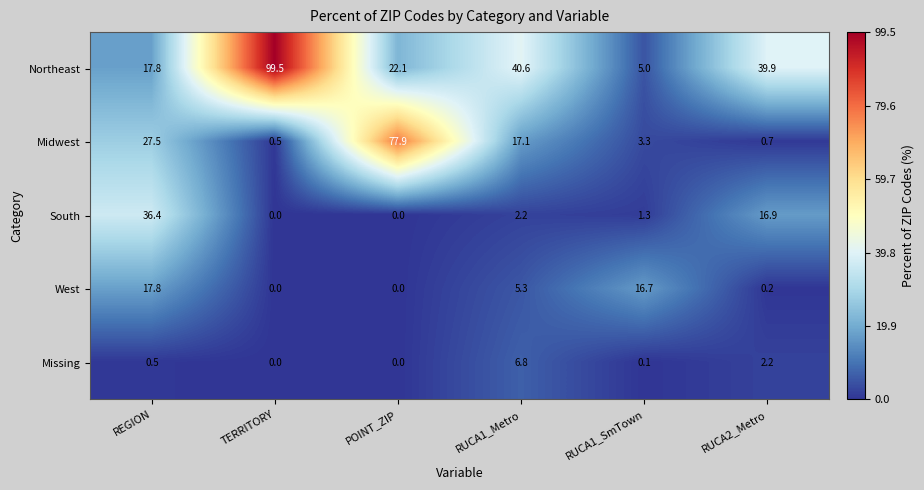

List the series in order of their peak value, lowest first.

Missing, West, South, Midwest, Northeast